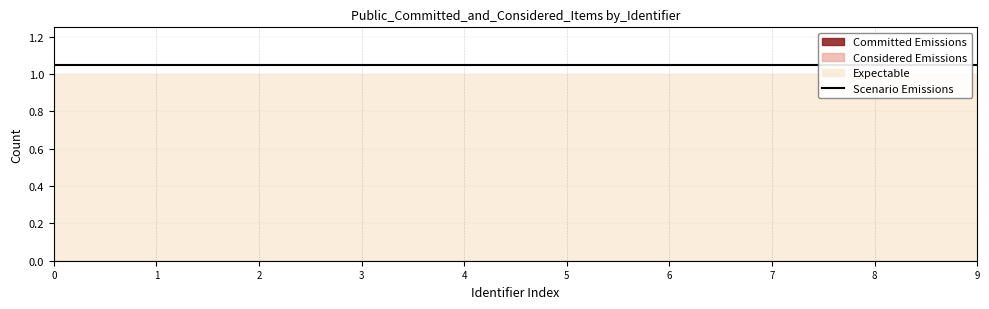

True or false: Committed Emissions and Considered Emissions intersect in this chart.

False